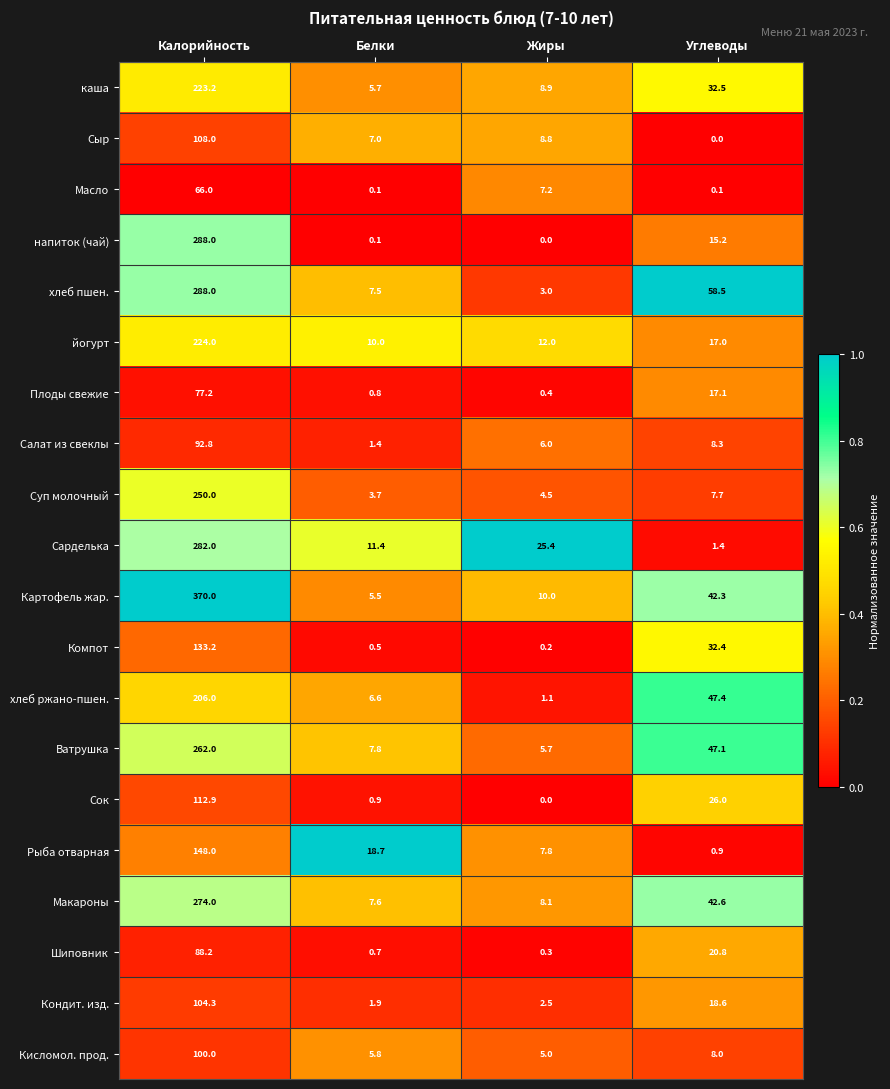

True or false: Салат из свеклы has a value of 4.2 at Жиры.

False